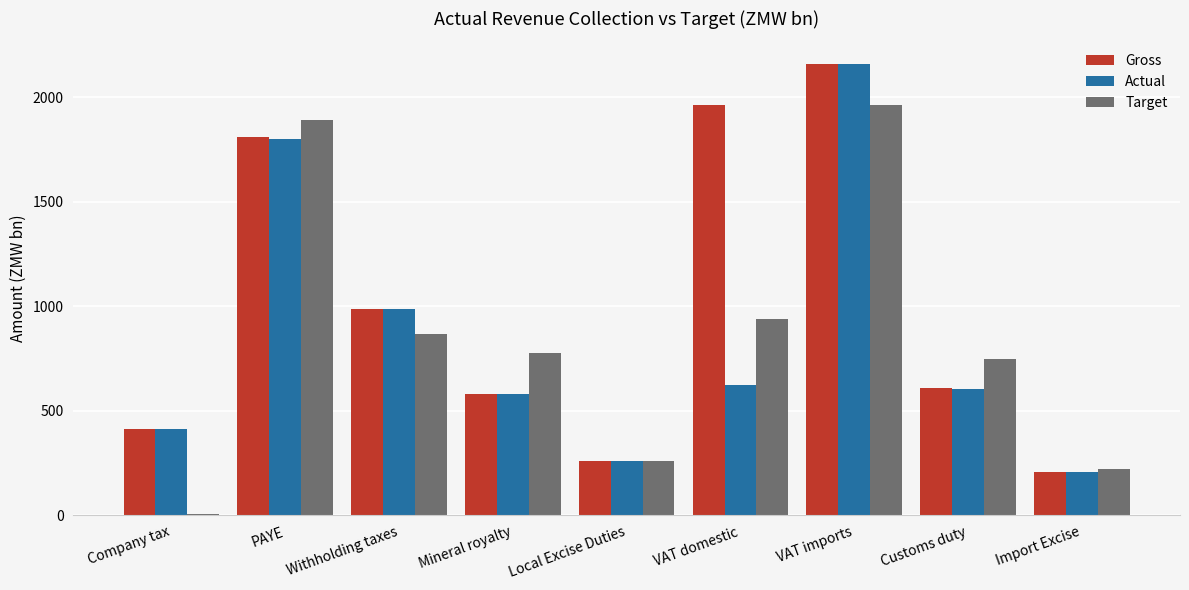

What is the difference between the maximum and second lowest values in the Gross series?

1900.4